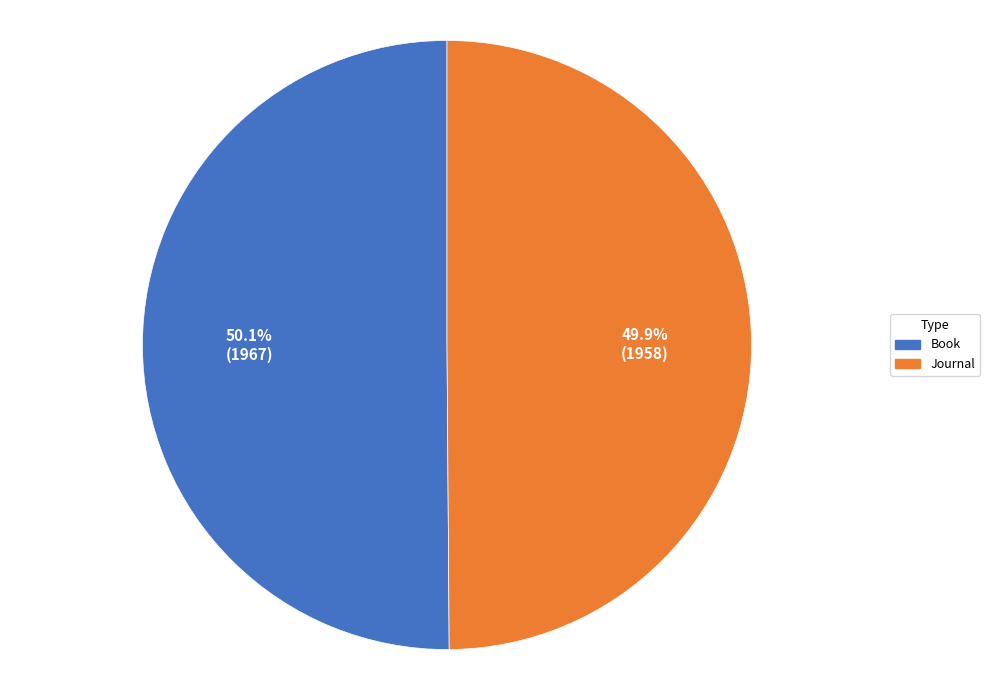

What is the ratio of the value at Journal to the value at Book?

1.0